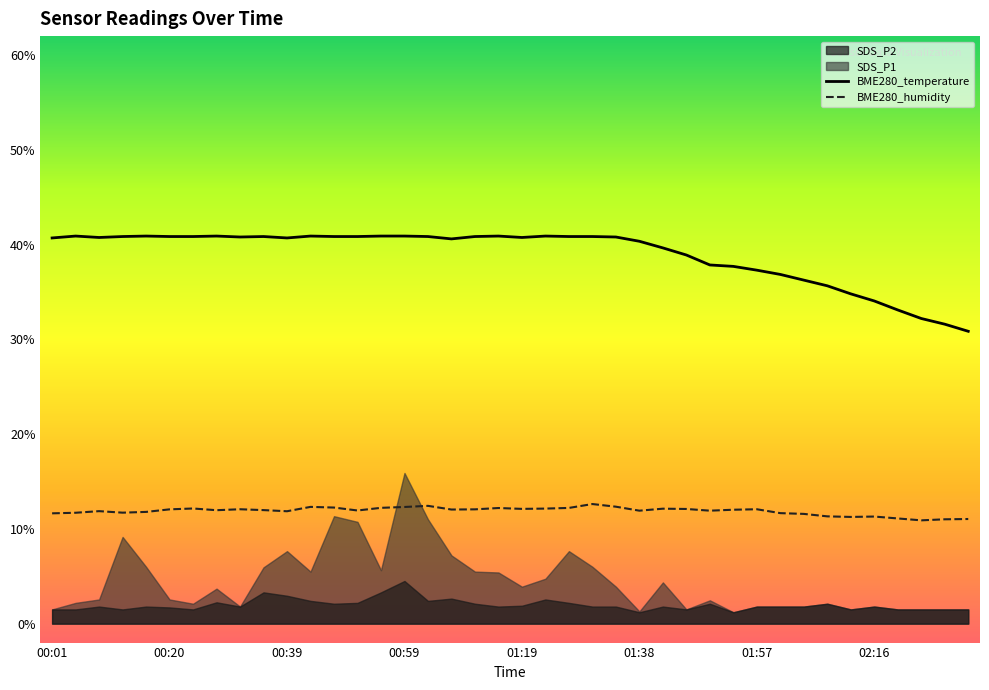

Which series changed the most between 12 and 37?

BME280_temperature